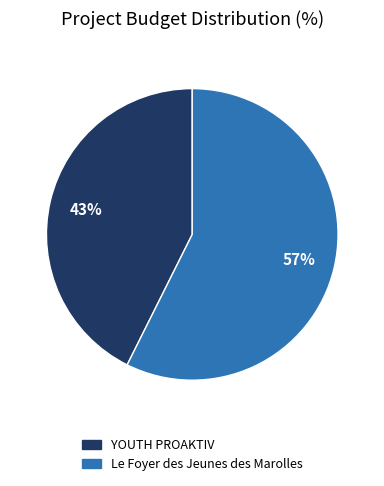

How many segments does this pie chart have?

2